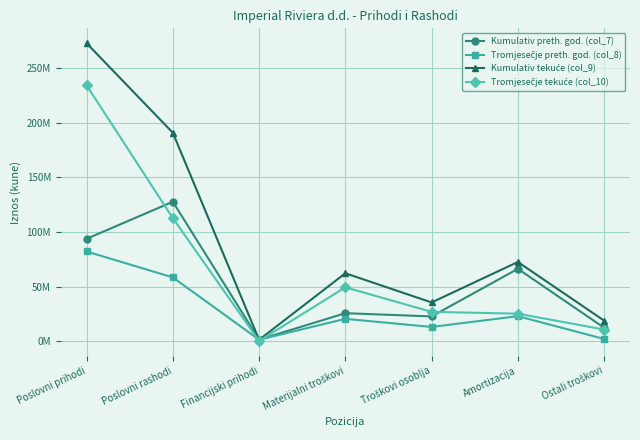

What is the greatest value displayed?

272585007